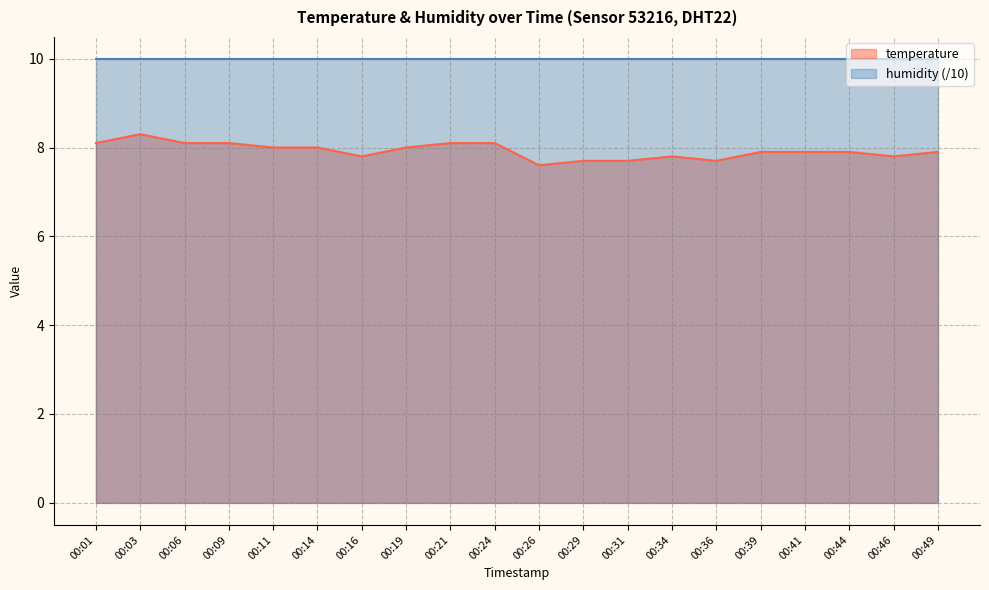

Count the number of categories in the chart.

20